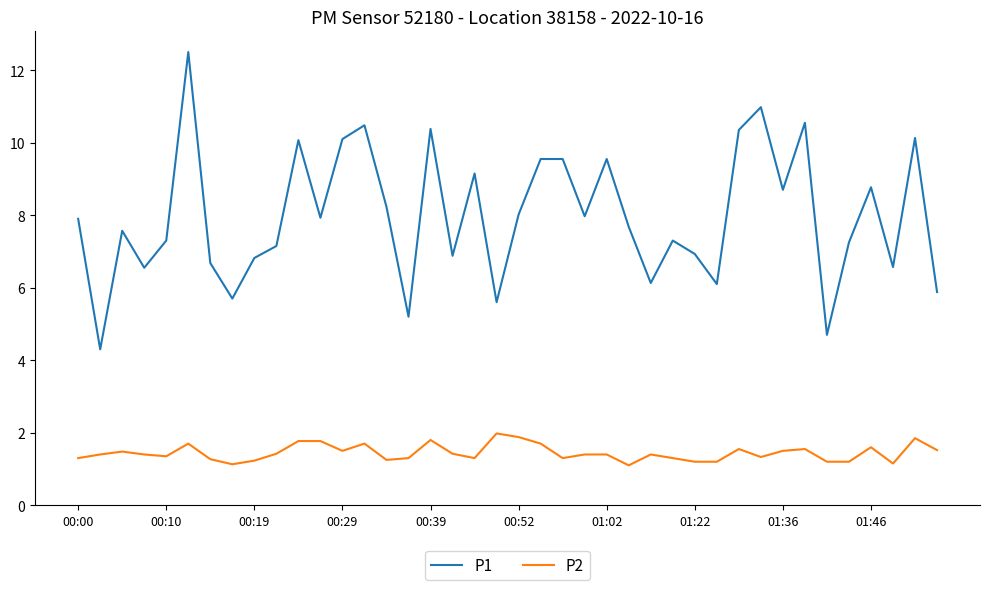

What is the maximum value shown in the chart?

12.5